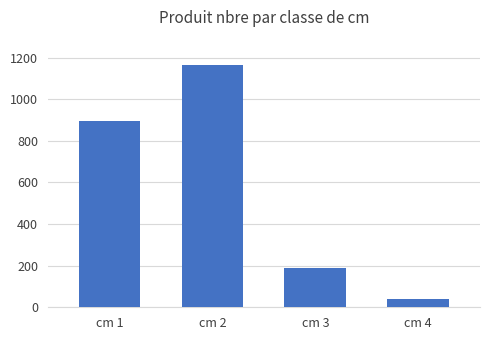

What is the maximum value shown in the chart?

1167